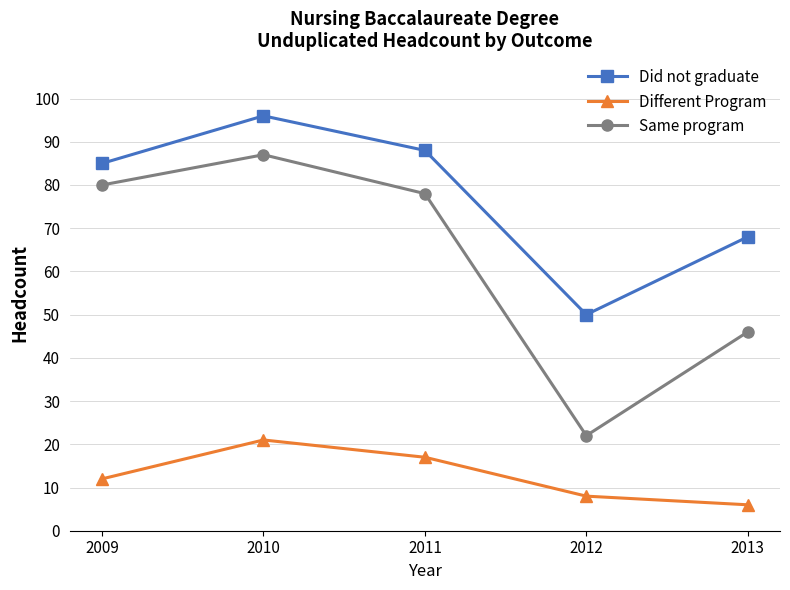

What is the sum of the Different Program values at 2011 and 2009?

29